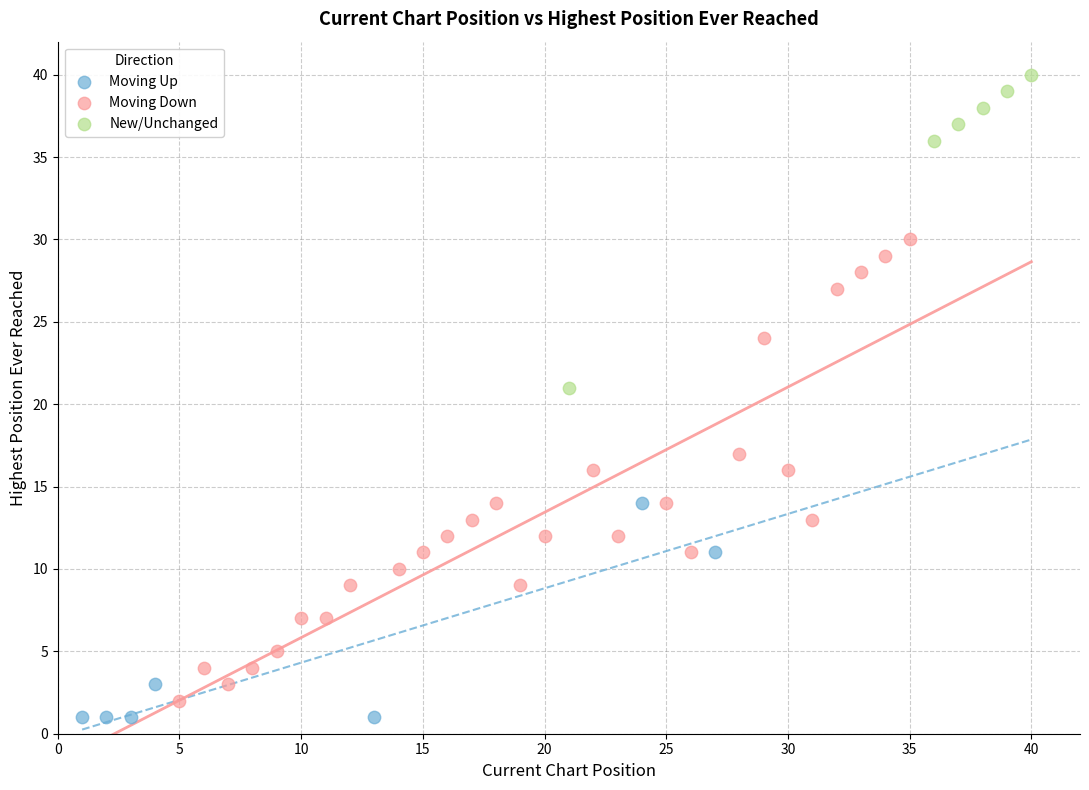

Which series has the largest Y range (max minus min)?

Moving Down